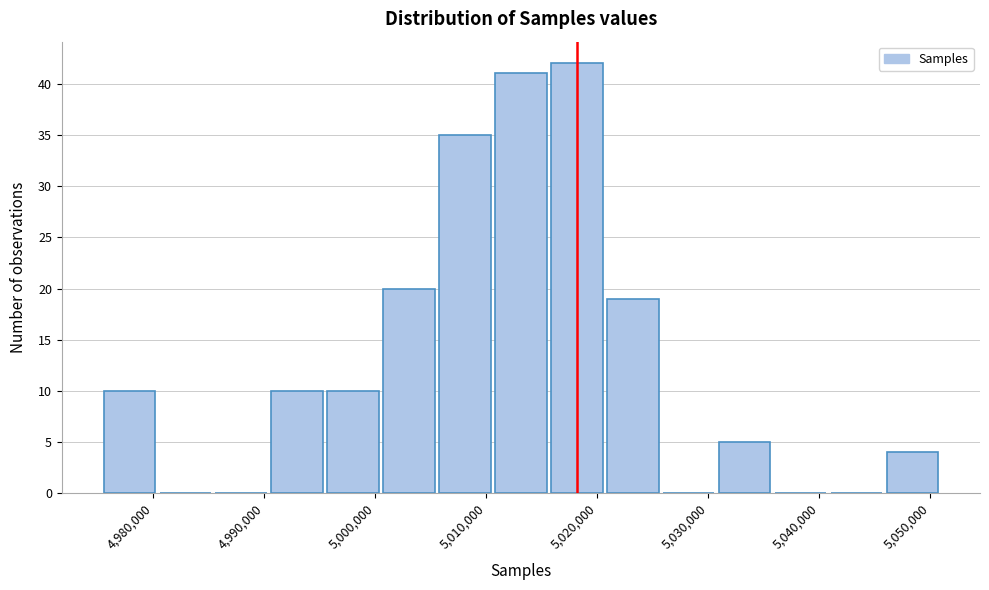

Reading left to right, list every bar in this chart as the range it spans on the x-axis followed by its height. Neither the bar edges nor the heights are printed on the chart, so give them approximately, as read against the axes.

4975000 to 4980000: 10
4980000 to 4985000: 0
4985000 to 4990000: 0
4990000 to 4995000: 10
4995000 to 5001000: 10
5001000 to 5006000: 20
5006000 to 5011000: 35
5011000 to 5016000: 41
5016000 to 5021000: 42
5021000 to 5026000: 19
5026000 to 5031000: 0
5031000 to 5036000: 5
5036000 to 5041000: 0
5041000 to 5046000: 0
5046000 to 5051000: 4